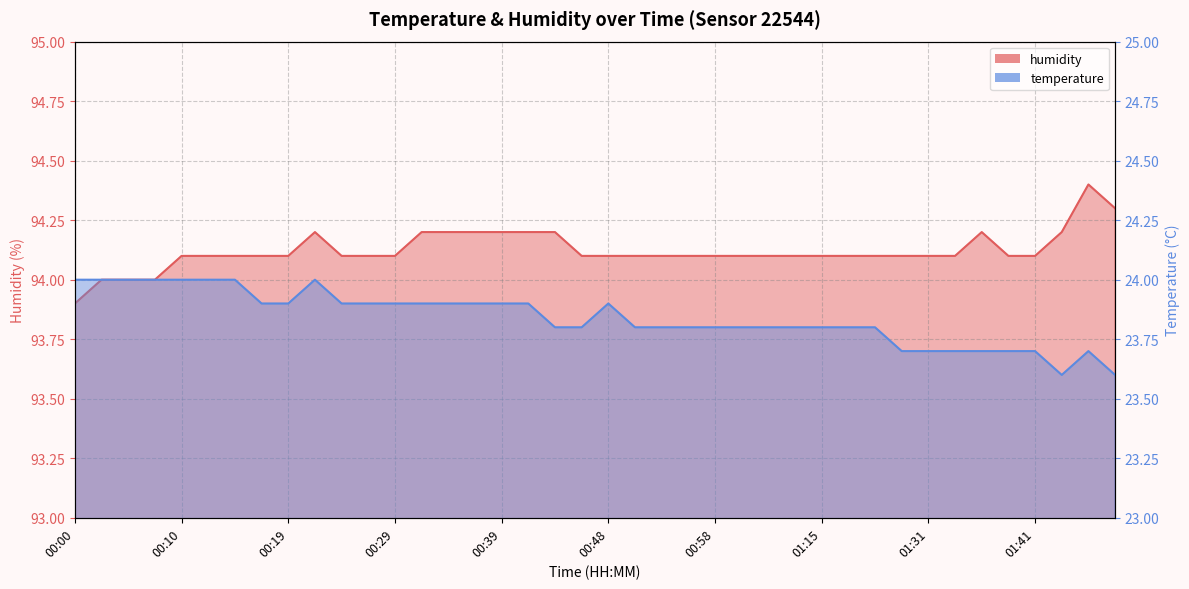

What is the difference between the temperature values at 00:17 and 01:12?

0.1